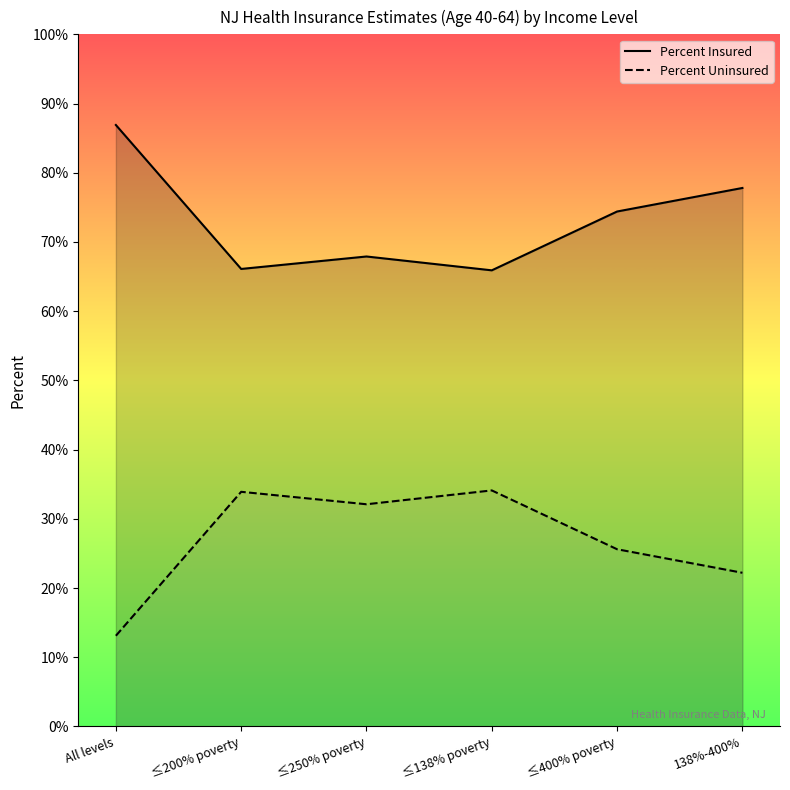

Reading left to right, transcribe all the data shown in this chart.

Percent Insured: All levels=86.9	≤200% poverty=66.1	≤250% poverty=67.9	≤138% poverty=65.9	≤400% poverty=74.4	138%-400%=77.8
Percent Uninsured: All levels=13.1	≤200% poverty=33.9	≤250% poverty=32.1	≤138% poverty=34.1	≤400% poverty=25.6	138%-400%=22.2